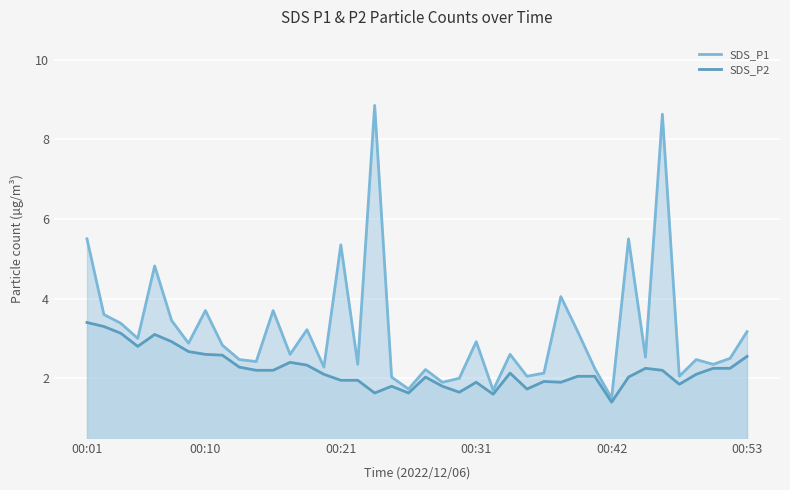

The value of SDS_P1 at 00:10 is 6.4. True or false?

False